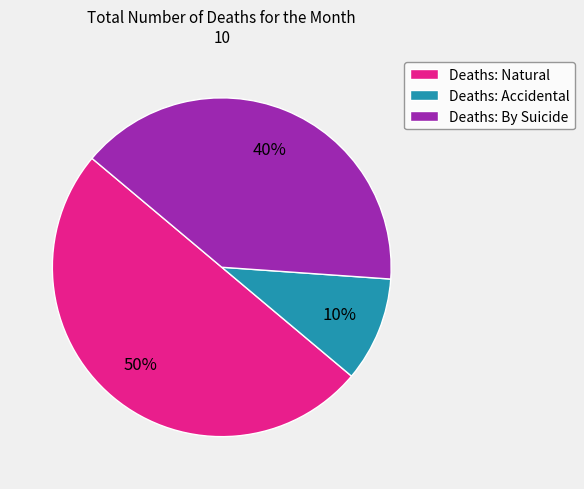

The Deaths: Natural slice represents 64% of the pie. True or false?

False